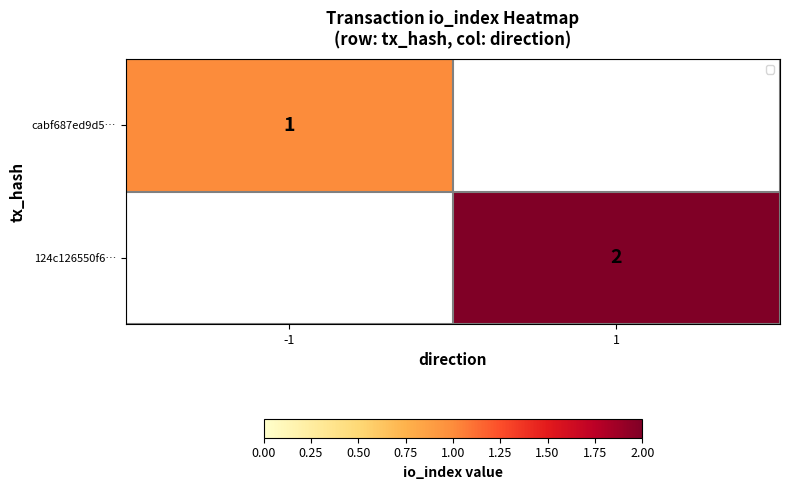

Is it true that cabf687ed9d5… equals 1 at -1?

True